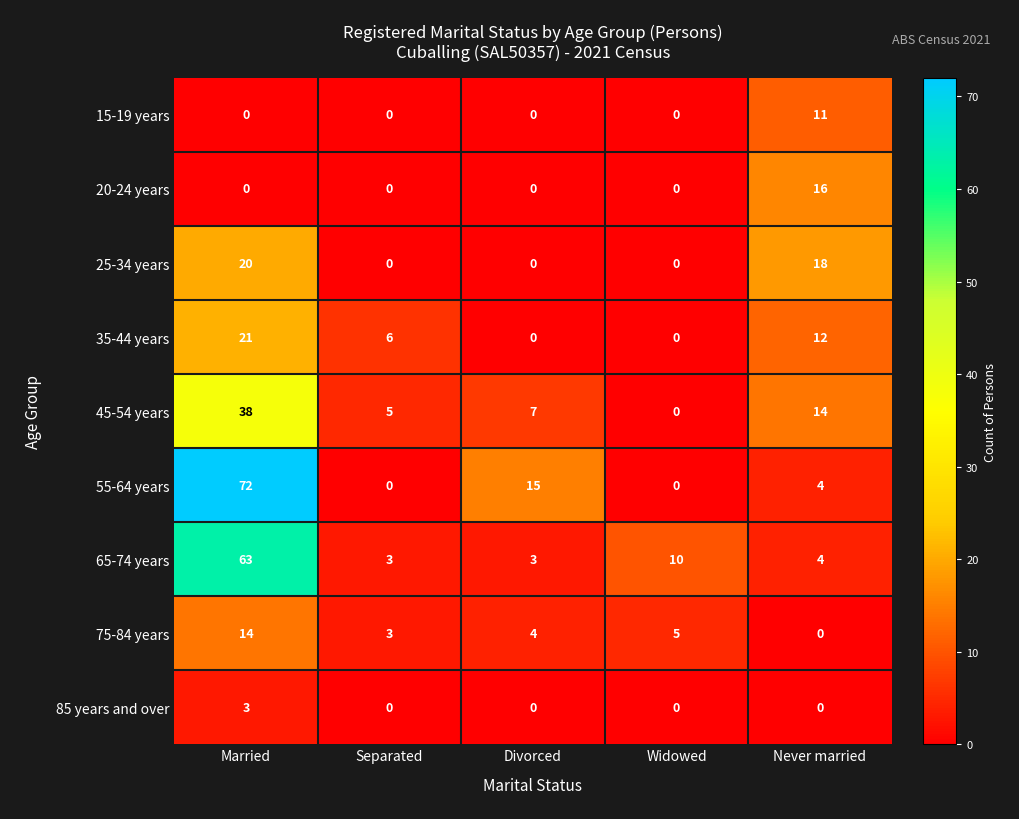

Which label corresponds to the largest value in the chart?

Married